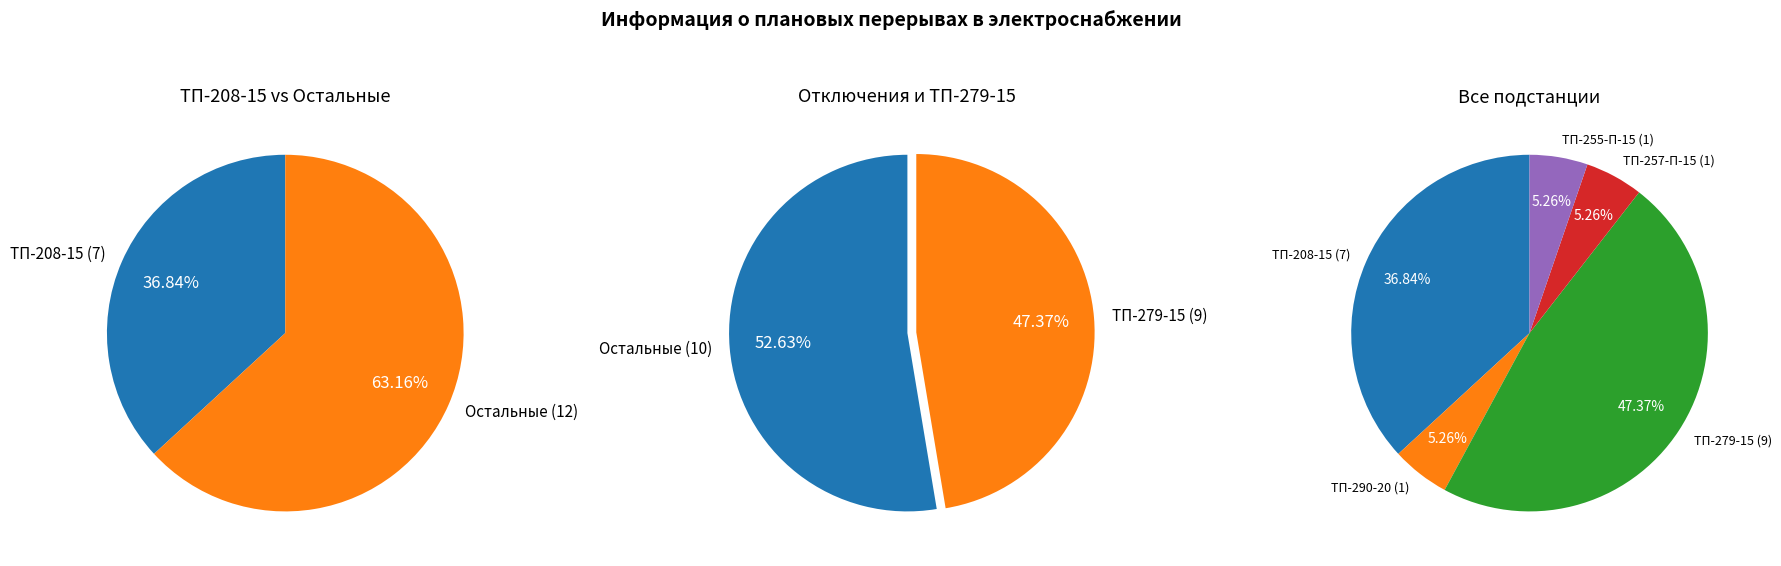

Does ТП-255-П-15 represent more than half of the total?

No